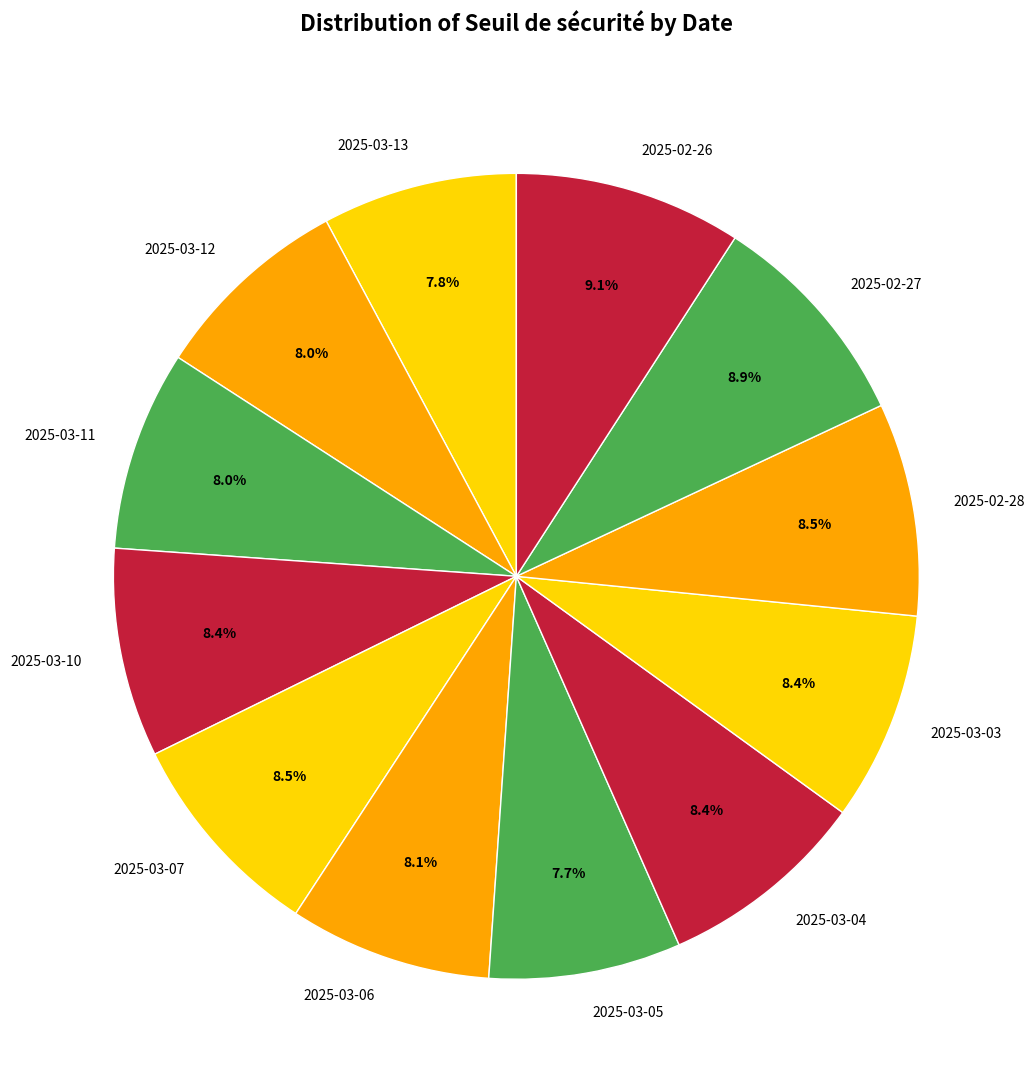

Does any single category account for the majority?

No